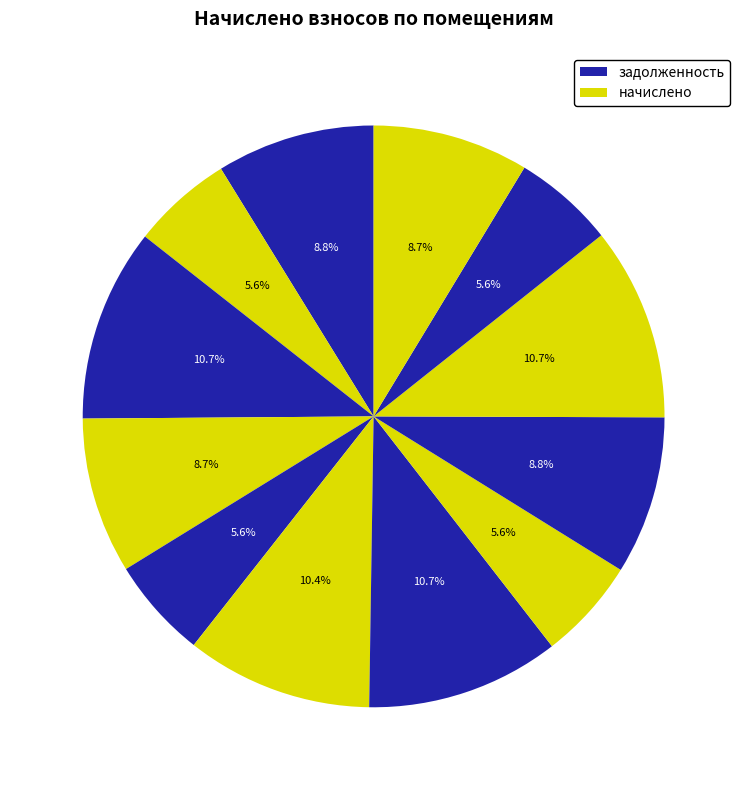

What is the largest slice in the pie chart?

7